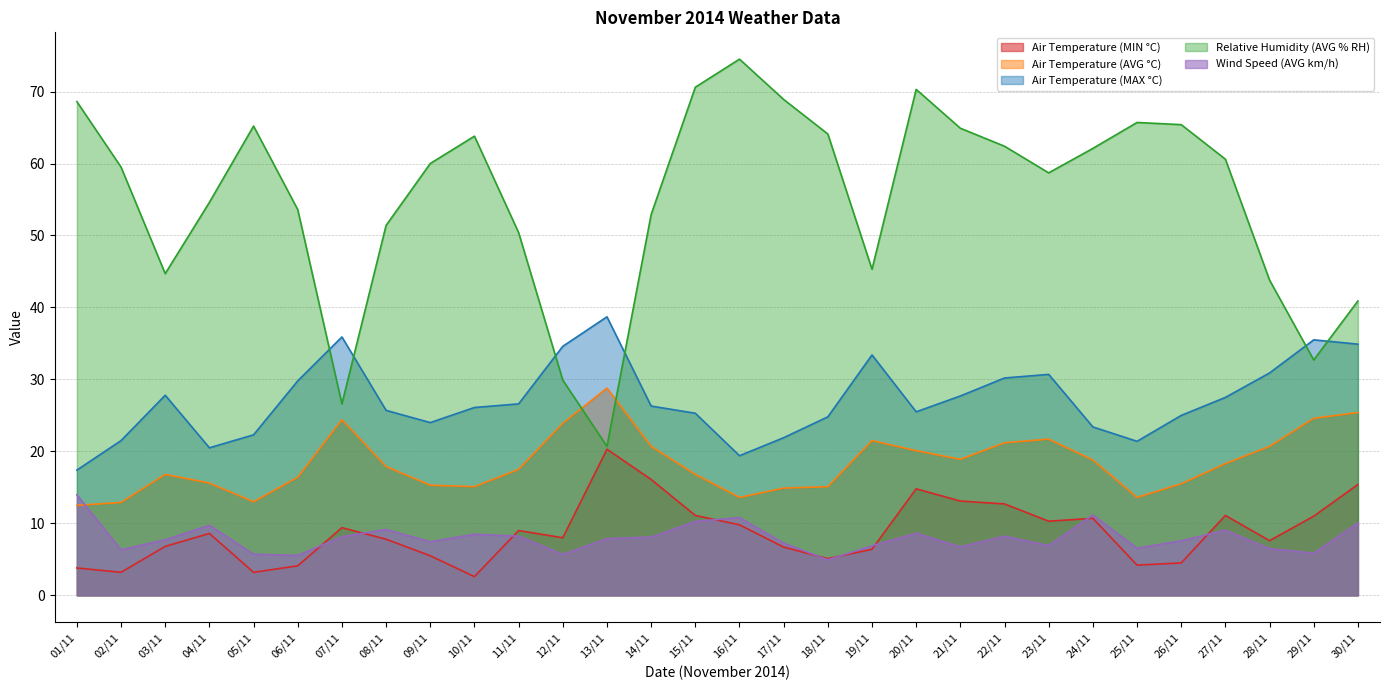

Count the number of categories in the chart.

30